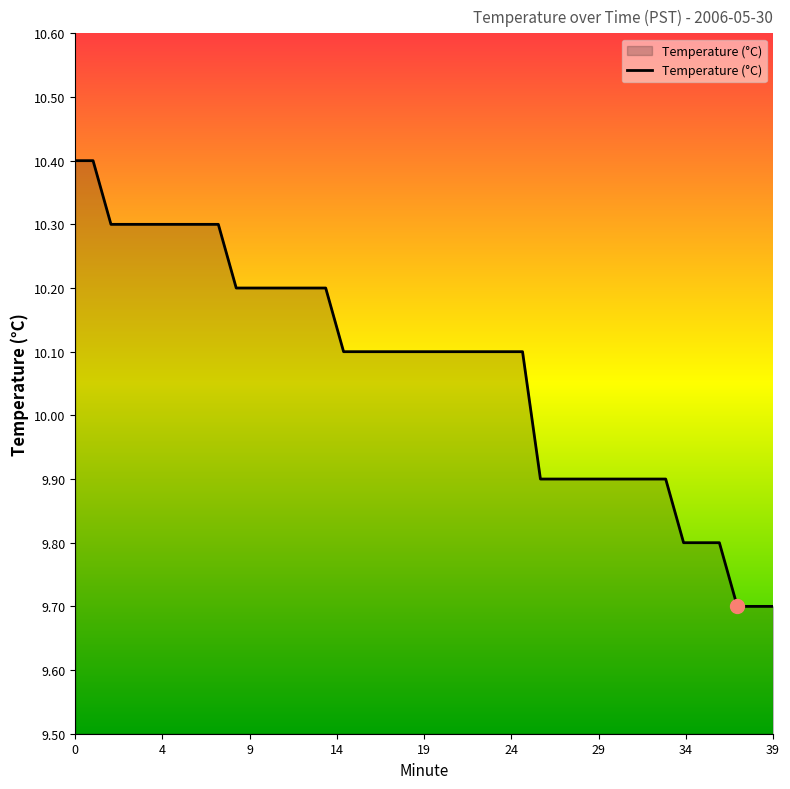

What is the difference between the maximum and minimum values?

0.7